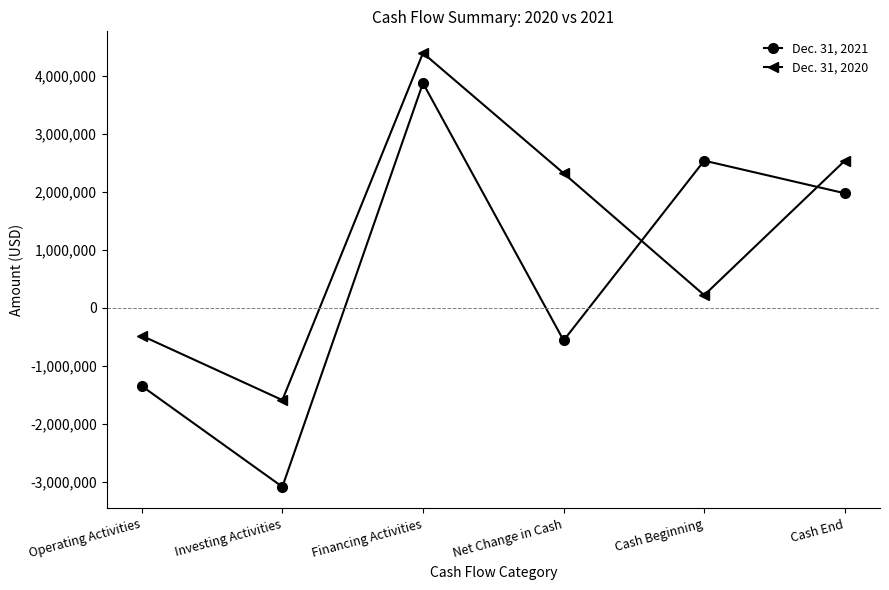

How many series are shown in this chart?

2